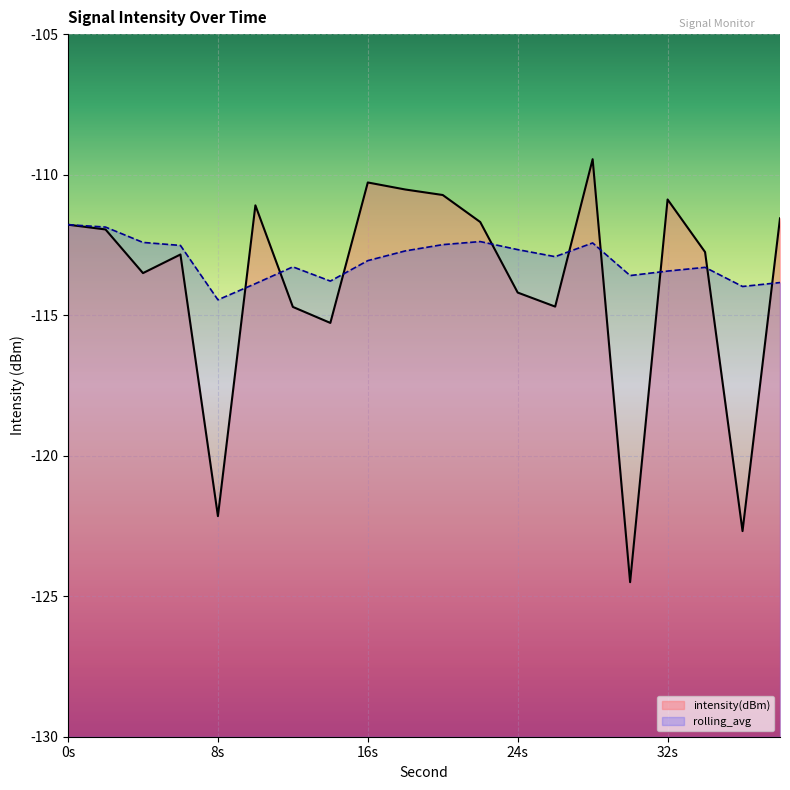

What are all the series names shown in the legend?

intensity(dBm), rolling_avg